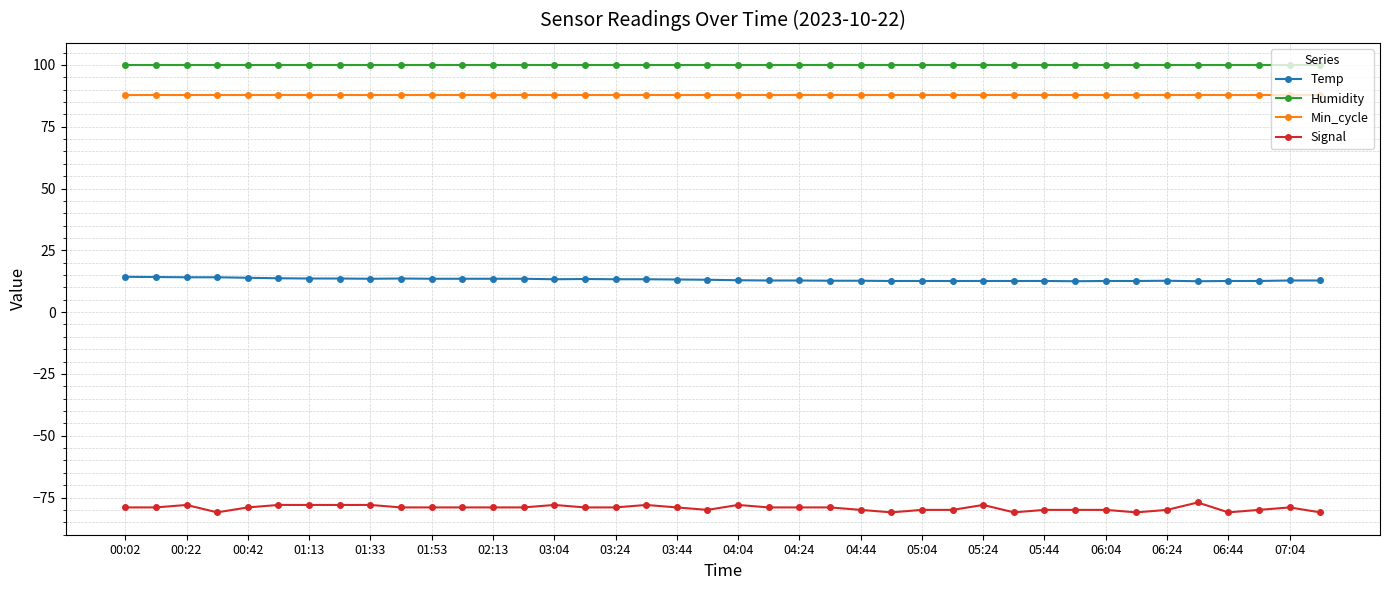

What is the highest value of the Min_cycle series?

88.0